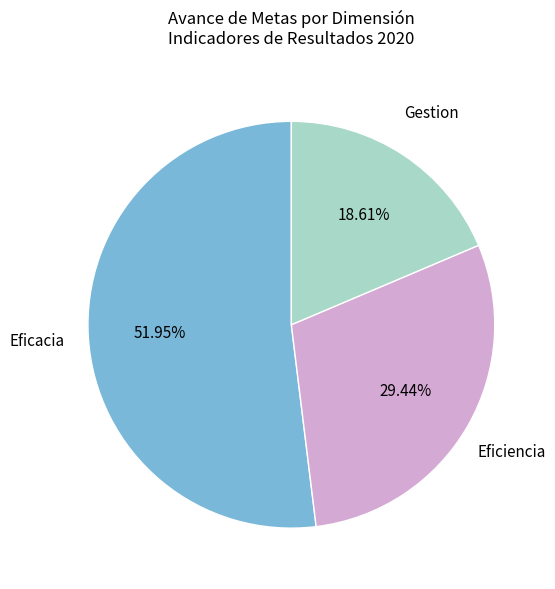

How many segments does this pie chart have?

3